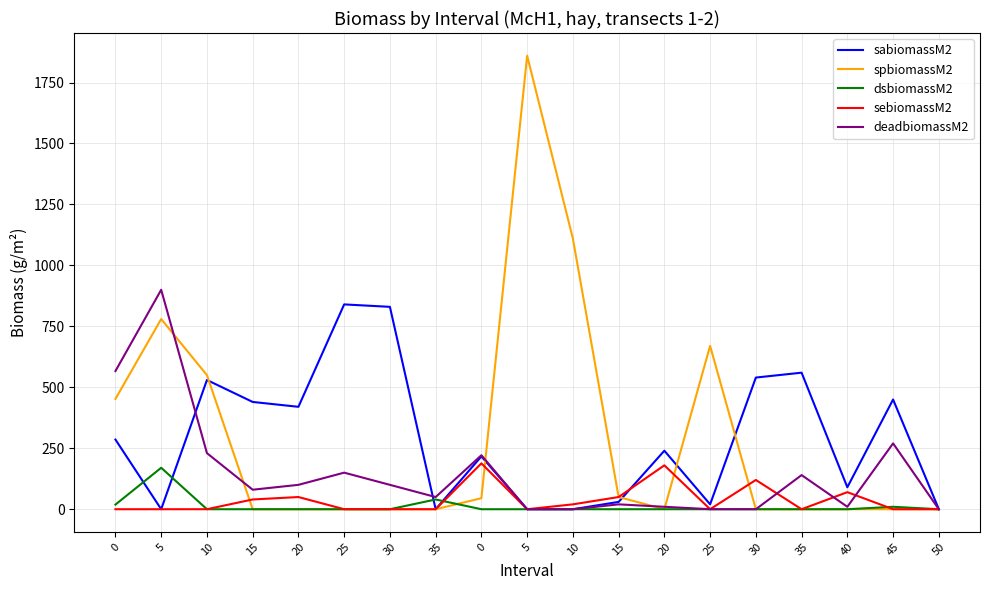

How many times do dsbiomassM2 and spbiomassM2 cross each other?

2